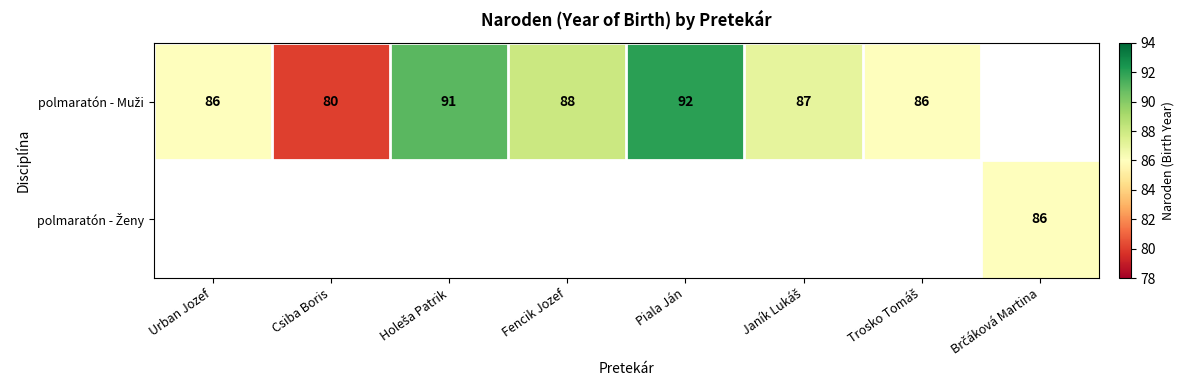

At how many categories does at least one series exceed 81?

7